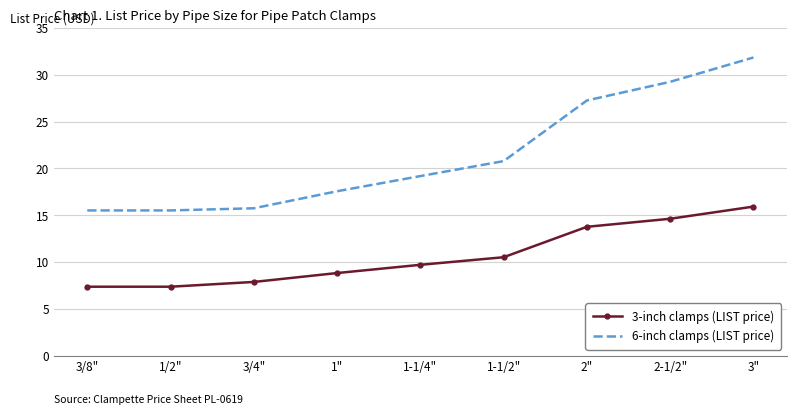

What is the difference between the maximum and second lowest values in the 6-inch clamps (LIST price) series?

16.3